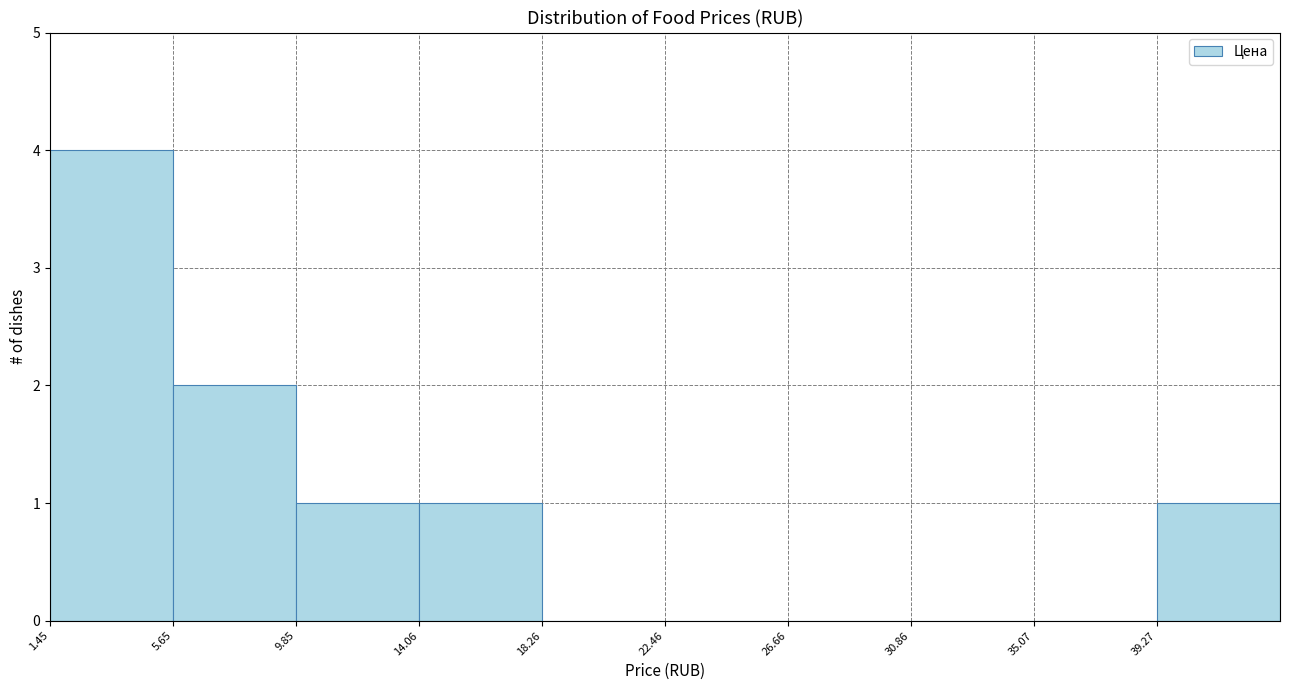

Reading left to right, list every bar in this chart as the range it spans on the x-axis followed by its height. Neither the bar edges nor the heights are printed on the chart, so give them approximately, as read against the axes.

1.5 to 5.5: 4
5.5 to 10.0: 2
10.0 to 14.0: 1
14.0 to 18.5: 1
18.5 to 22.5: 0
22.5 to 26.5: 0
26.5 to 31.0: 0
31.0 to 35.0: 0
35.0 to 39.5: 0
39.5 to 43.5: 1